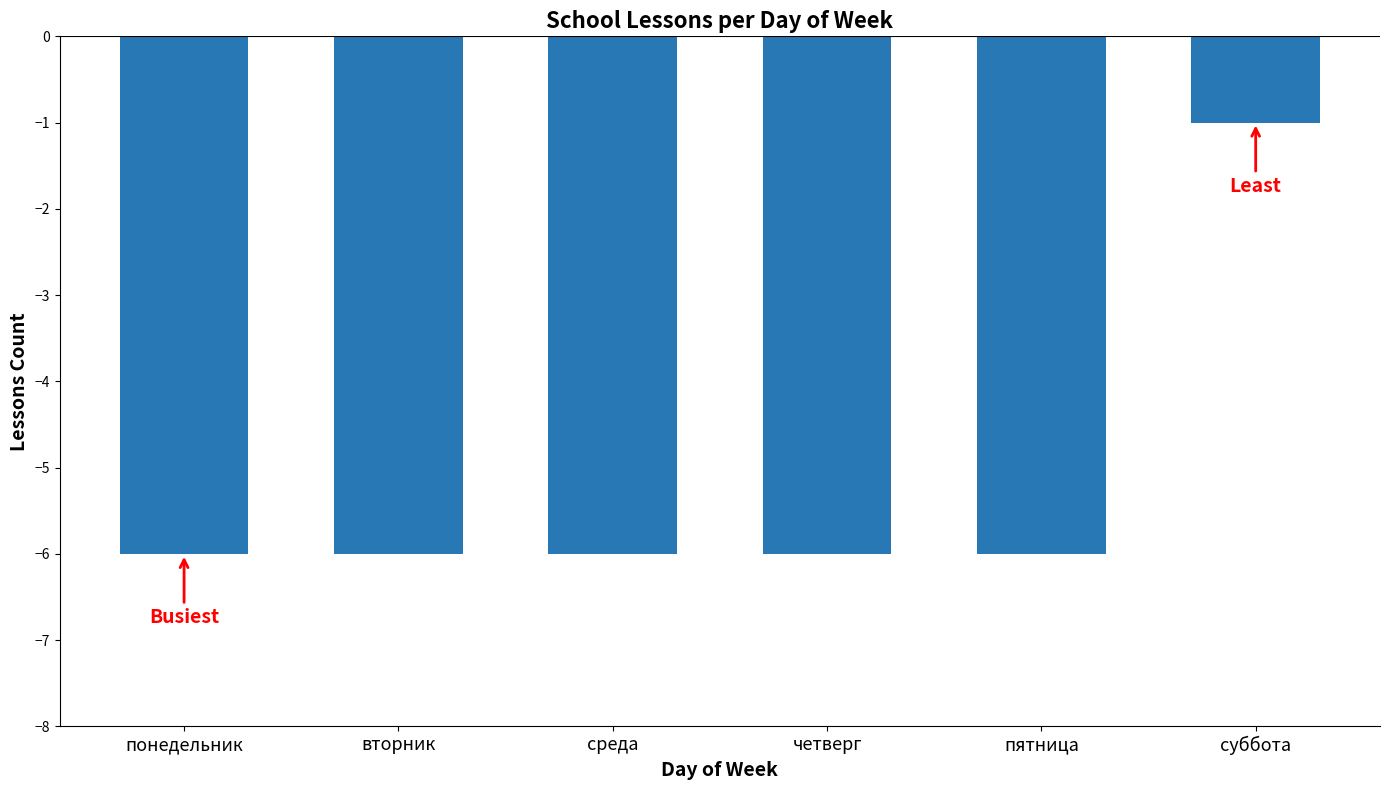

Reading left to right, what are all the values shown in this chart?

-6	-6	-6	-6	-6	-1